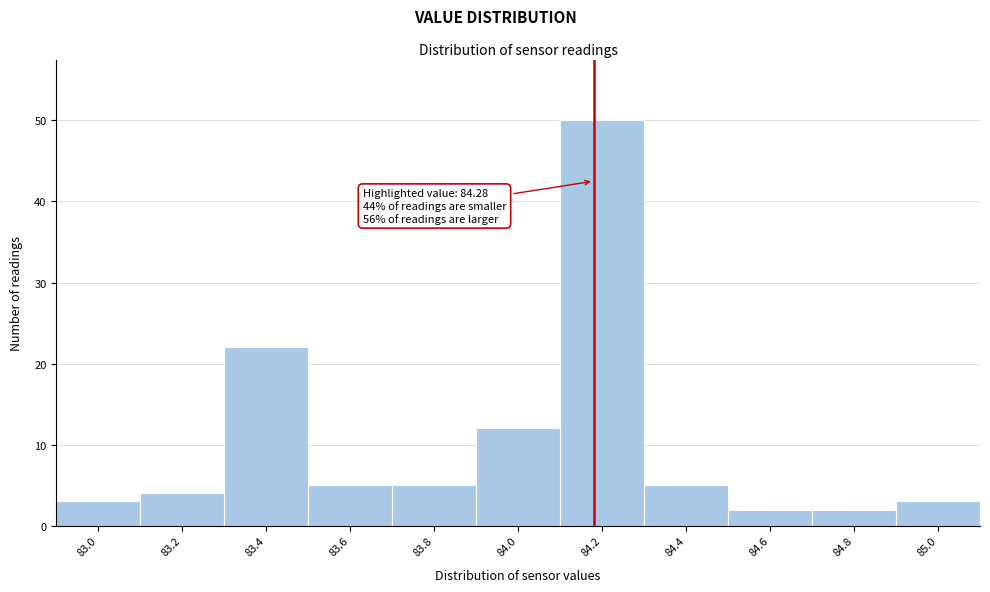

Reading left to right, list all the values displayed in this chart.

83.0=3	83.2=4	83.4=22	83.6=5	83.8=5	84.0=12	84.2=50	84.4=5	84.6=2	84.8=2	85.0=3